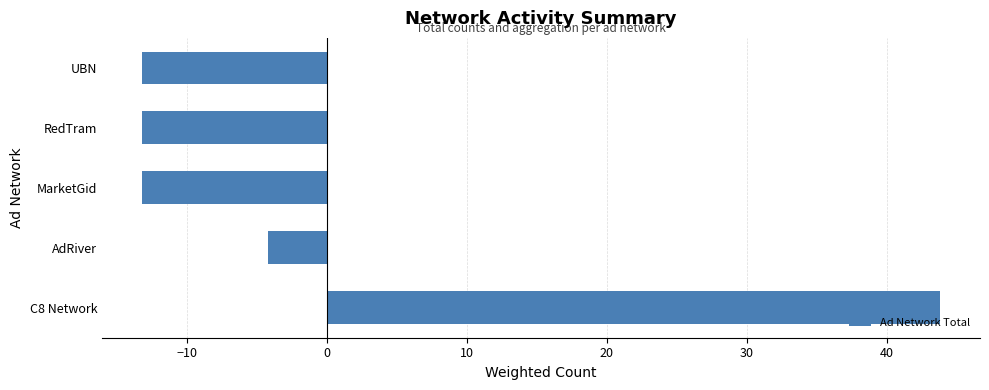

At which category does the chart reach its peak across all series?

C8 Network